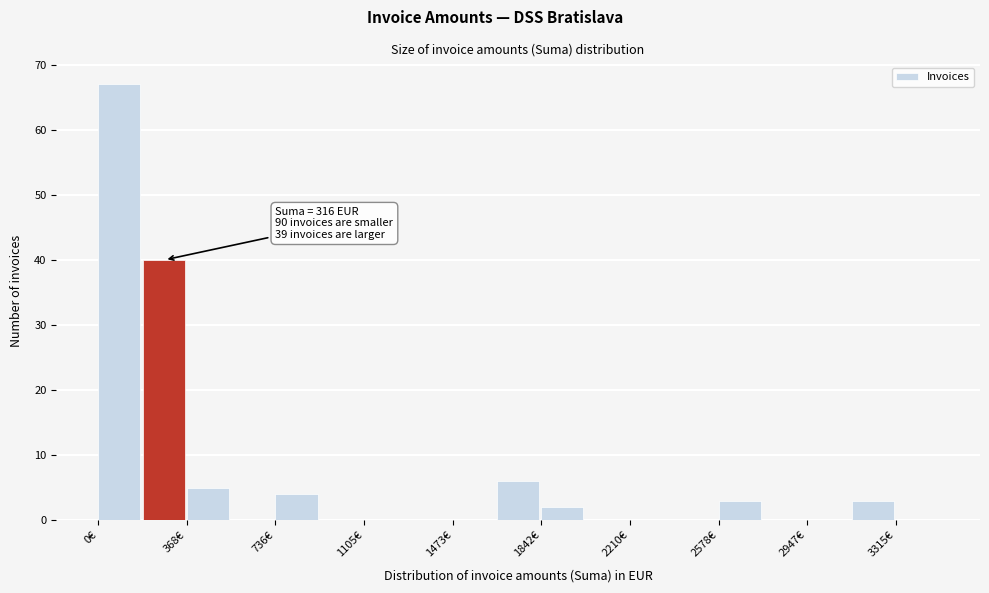

Read against the x-axis, roughly where is the centre of the tallest bar?

100